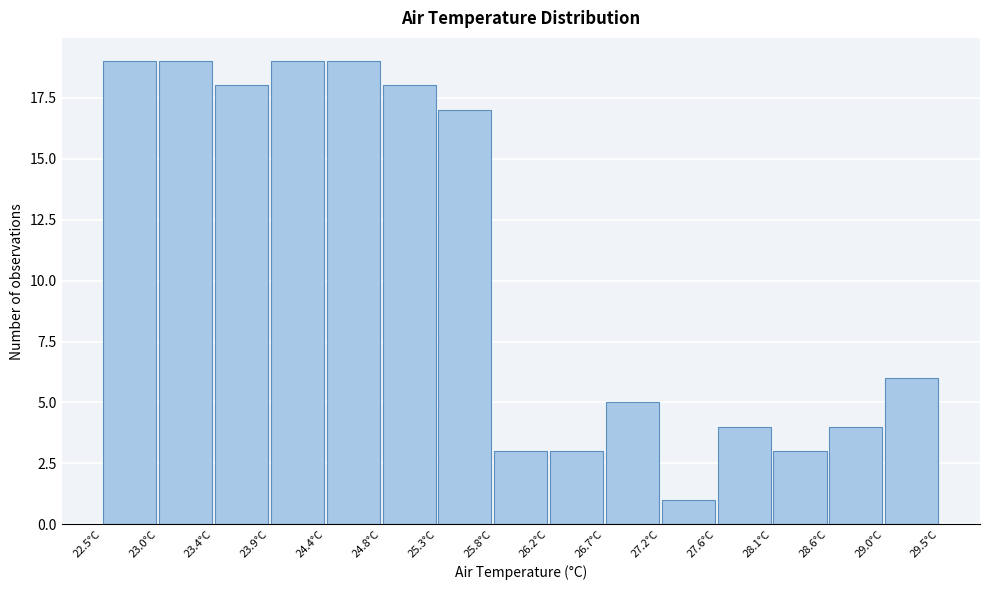

Reading left to right, transcribe this chart: for each bar, give the range it covers on the x-axis and its height. Neither the bar edges nor the heights are printed on the chart, so give them approximately, as read against the axes.

22.50 to 22.95: 19
22.95 to 23.45: 19
23.45 to 23.90: 18
23.90 to 24.35: 19
24.35 to 24.85: 19
24.85 to 25.30: 18
25.30 to 25.75: 17
25.75 to 26.25: 3
26.25 to 26.70: 3
26.70 to 27.15: 5
27.15 to 27.65: 1
27.65 to 28.10: 4
28.10 to 28.55: 3
28.55 to 29.05: 4
29.05 to 29.50: 6